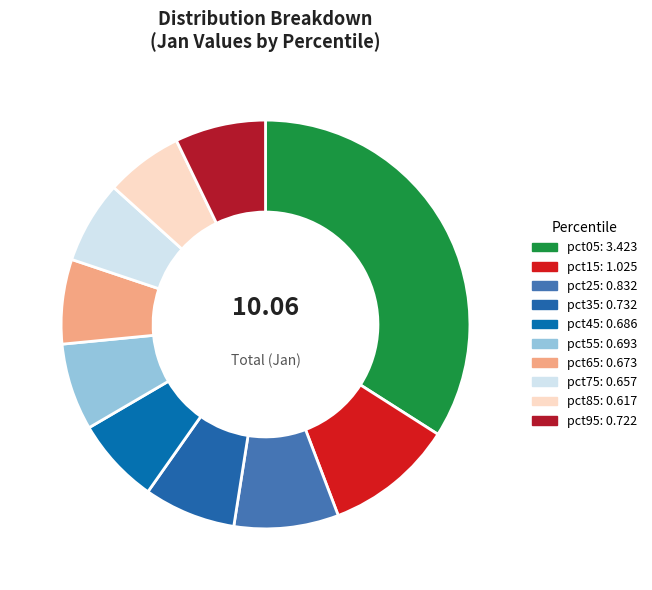

How many segments does this pie chart have?

10